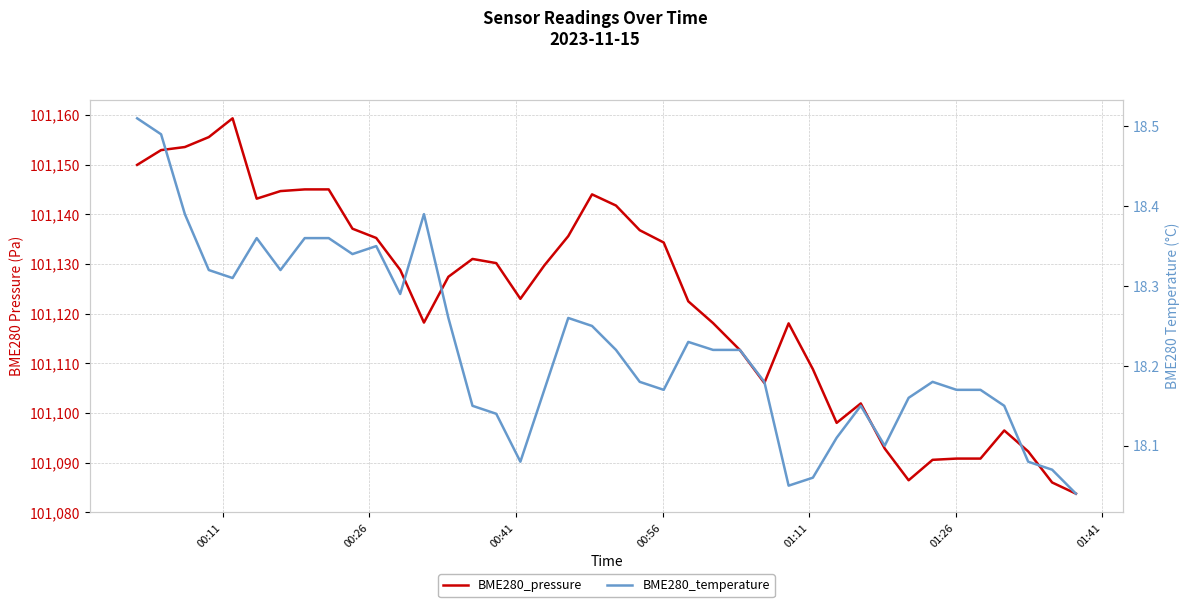

Does the chart display data point markers on the line(s)?

No